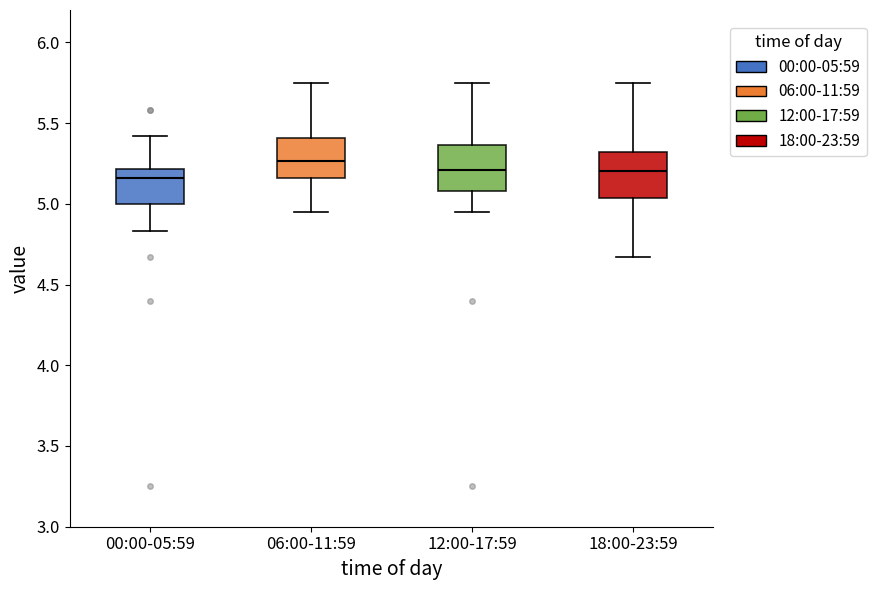

Where is the lower edge of the box for 18:00-23:59 on the y-axis? The values are not printed on the chart, so give them approximately, as read against the axis.

5.05